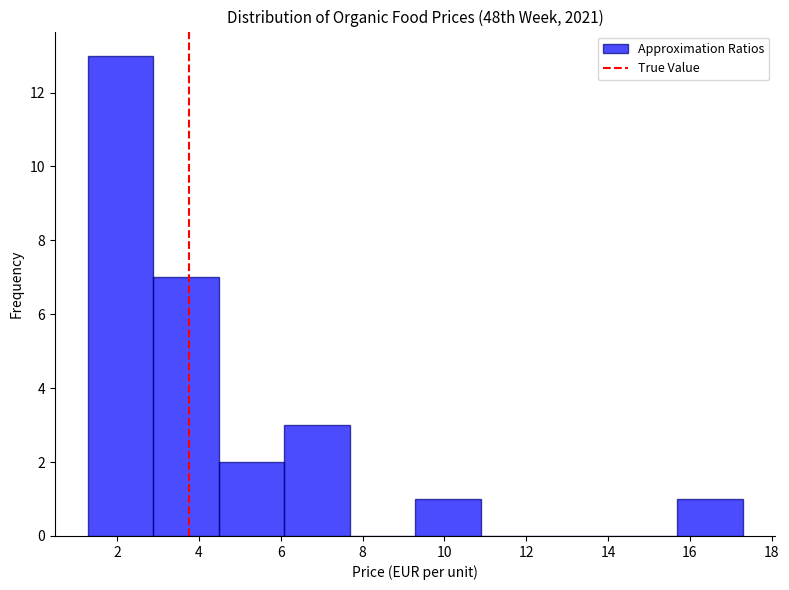

Reading left to right, transcribe this chart: for each bar, give the range it covers on the x-axis and its height. Neither the bar edges nor the heights are printed on the chart, so give them approximately, as read against the axes.

1.2 to 2.8: 13
2.8 to 4.4: 7
4.4 to 6.0: 2
6.0 to 7.6: 3
7.6 to 9.2: 0
9.2 to 10.8: 1
10.8 to 12.4: 0
12.4 to 14.0: 0
14.0 to 15.6: 0
15.6 to 17.2: 1